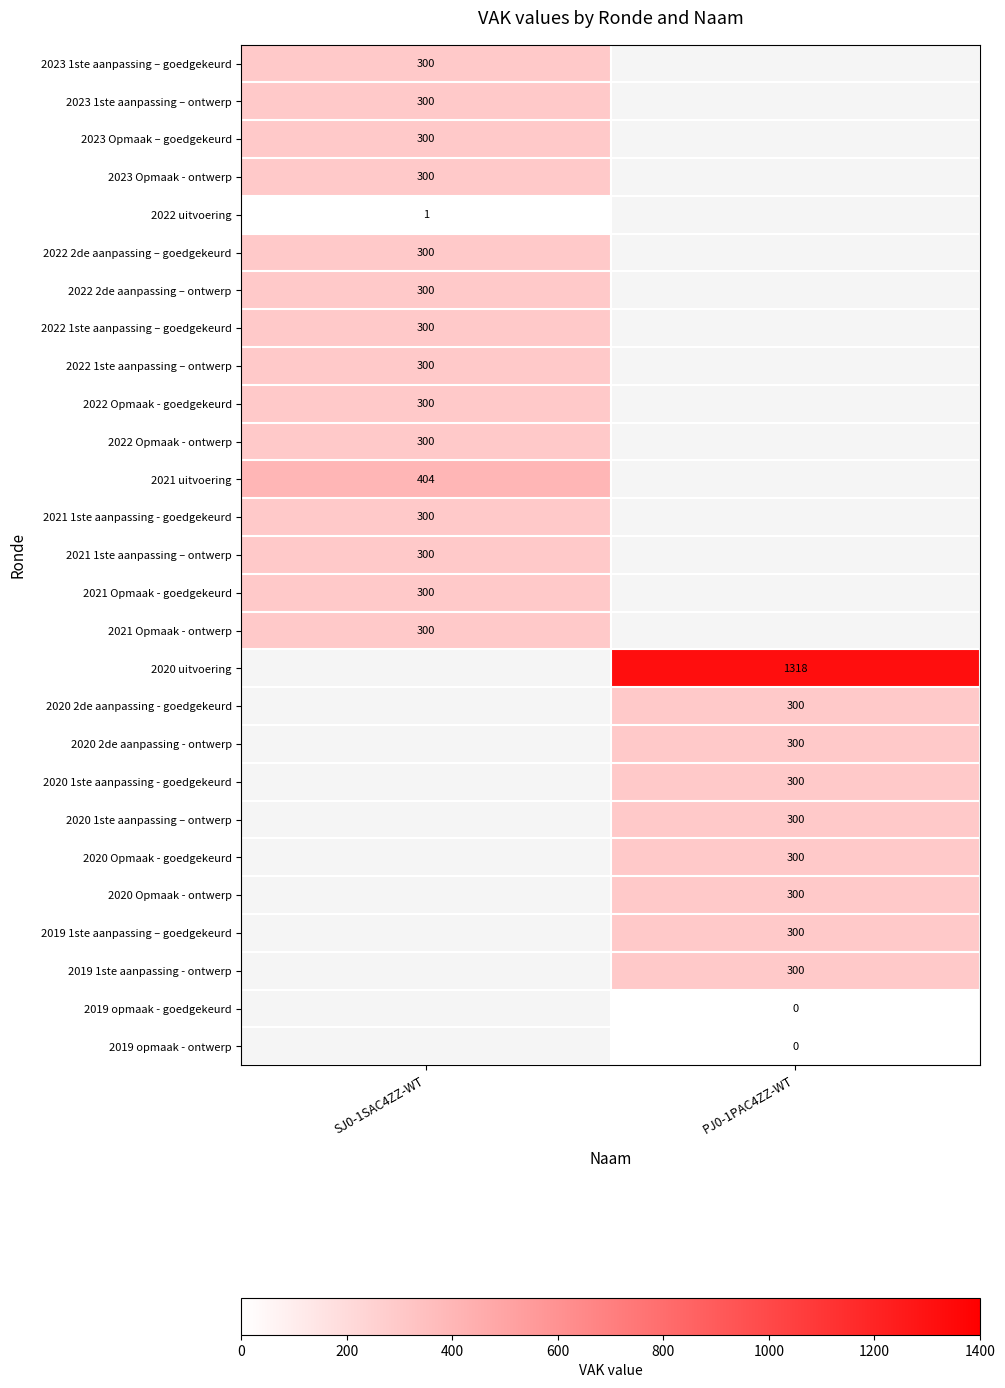

Is it true that 2022 1ste aanpassing – ontwerp equals 194.1 at SJ0-1SAC4ZZ-WT?

False